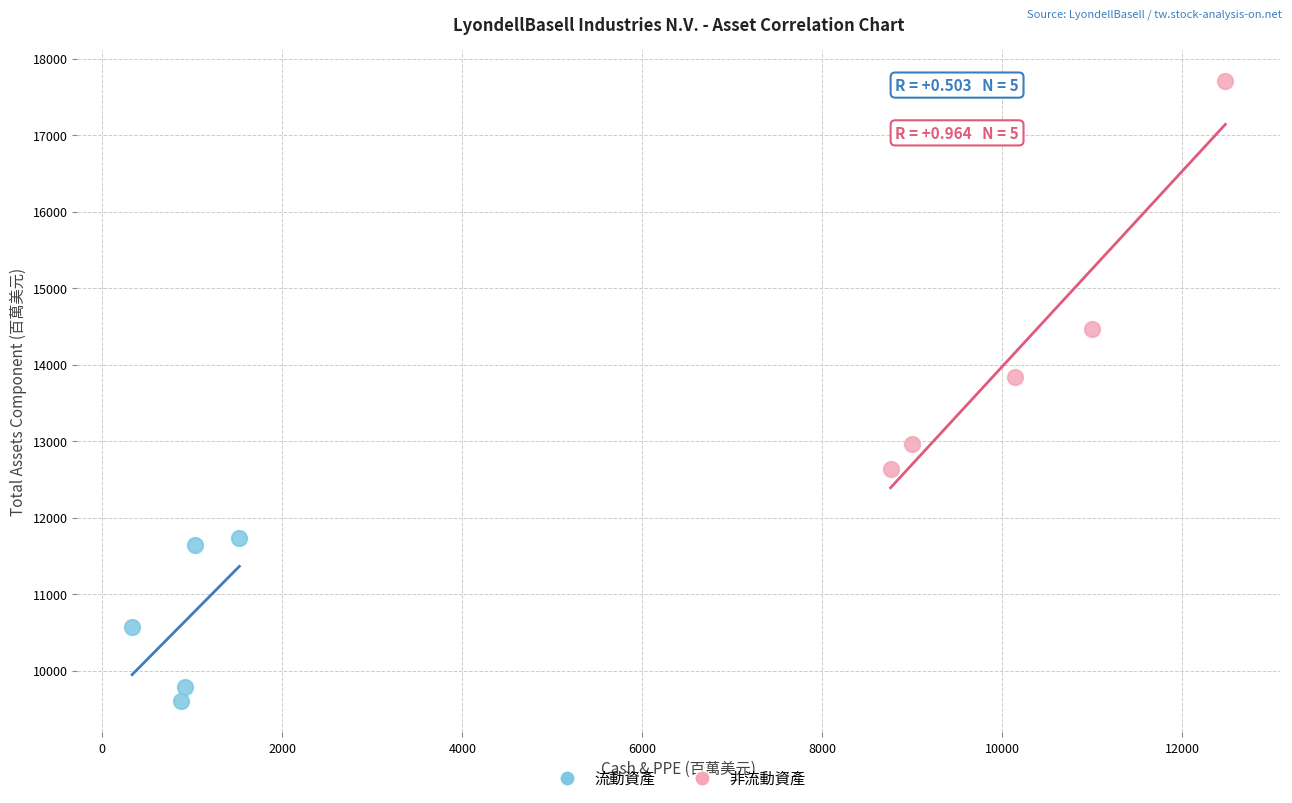

Which series reaches the maximum Y coordinate?

非流動資產